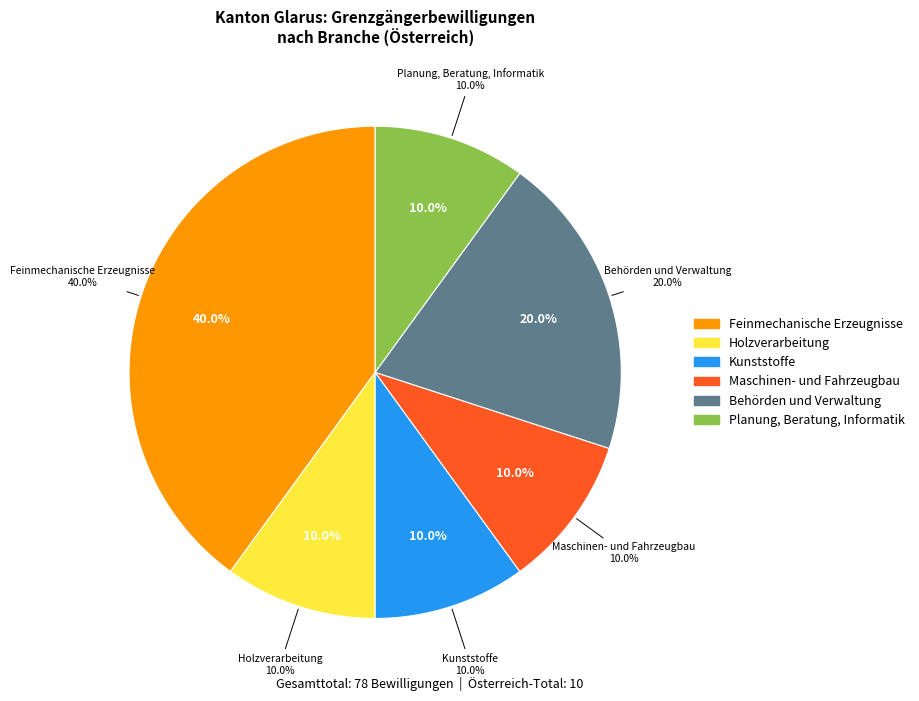

Is there any slice that represents more than half of the pie?

No